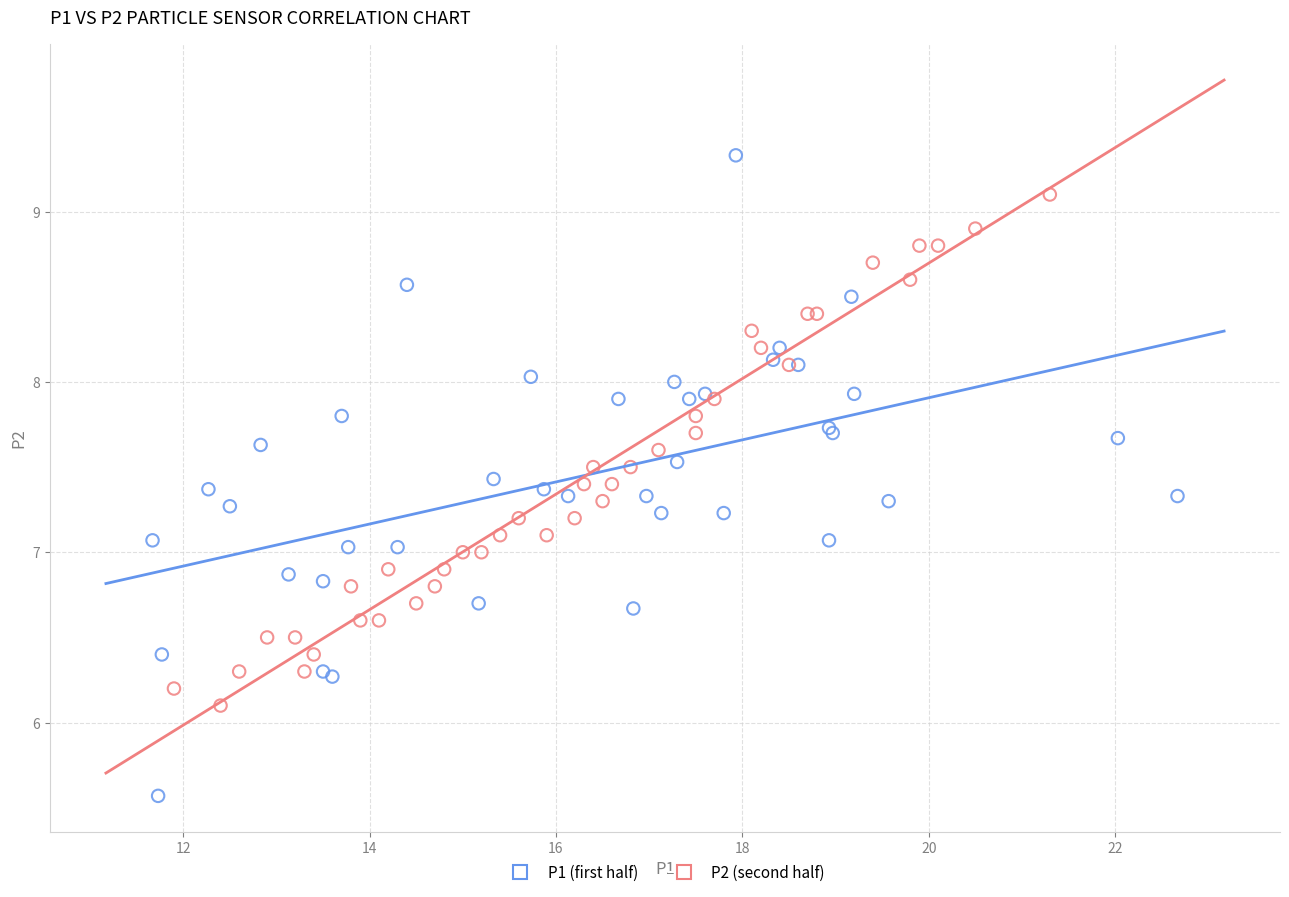

What are all the series names shown in the legend?

P1 (first half), P2 (second half)